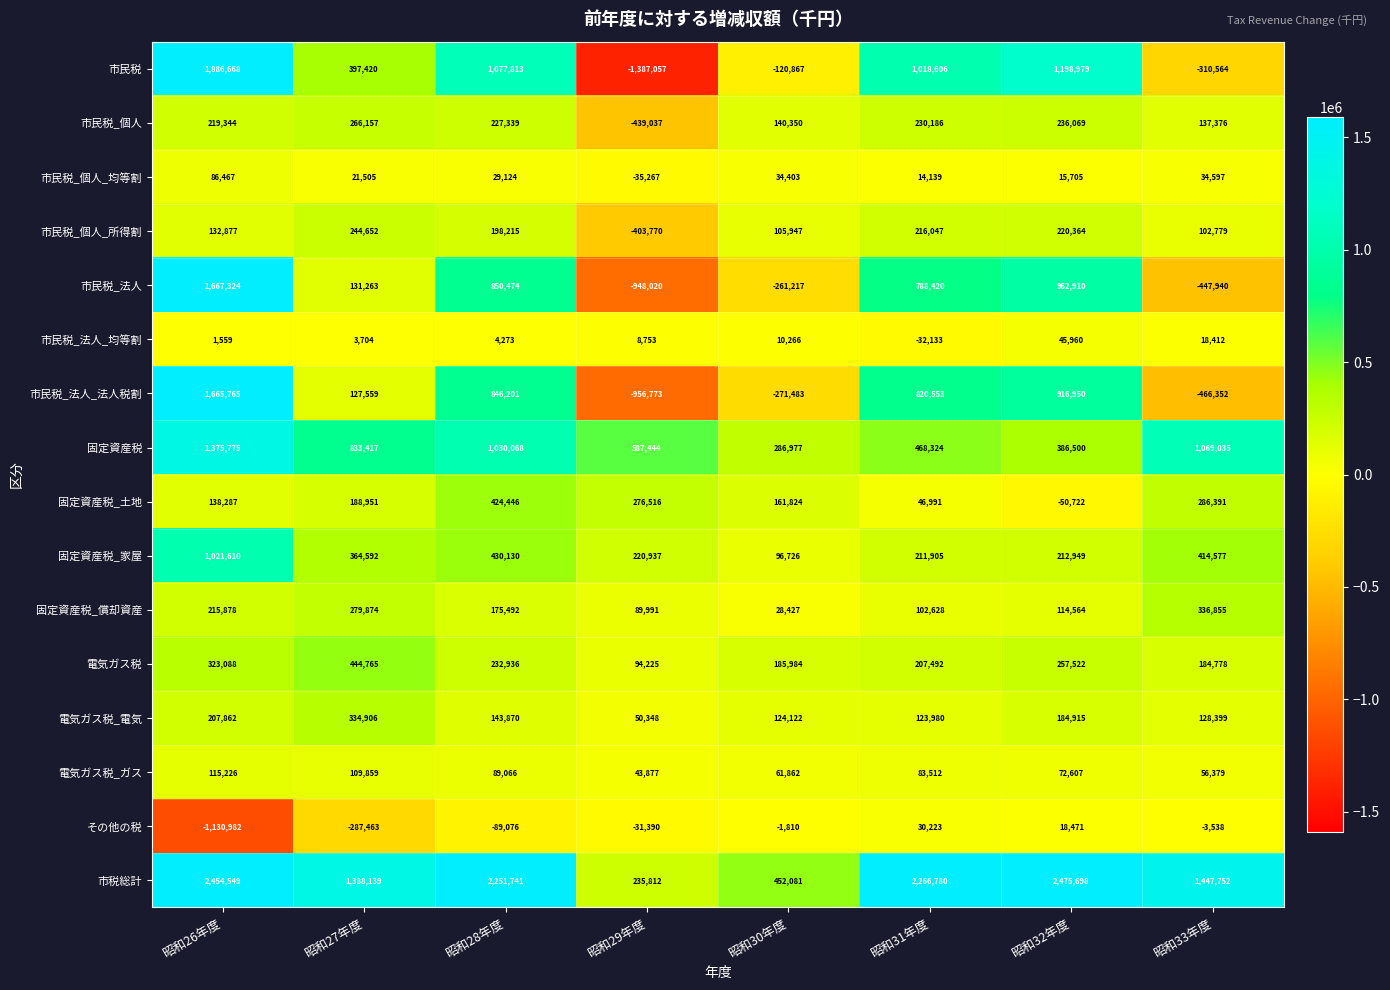

List the series in order of their peak value, highest first.

市税総計, 市民税, 市民税_法人, 市民税_法人_法人税割, 固定資産税, 固定資産税_家屋, 電気ガス税, 固定資産税_土地, 固定資産税_償却資産, 電気ガス税_電気, 市民税_個人, 市民税_個人_所得割, 電気ガス税_ガス, 市民税_個人_均等割, 市民税_法人_均等割, その他の税